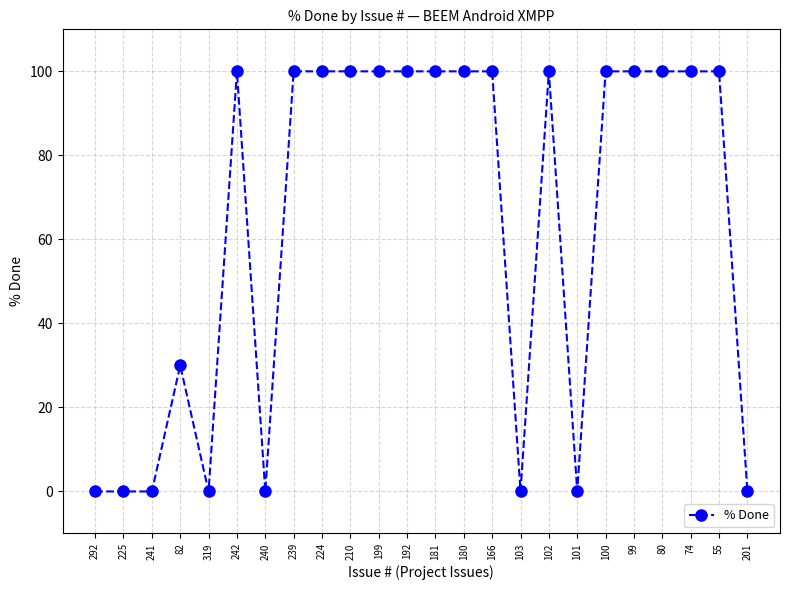

True or false: the data shows 100 at 100.

True